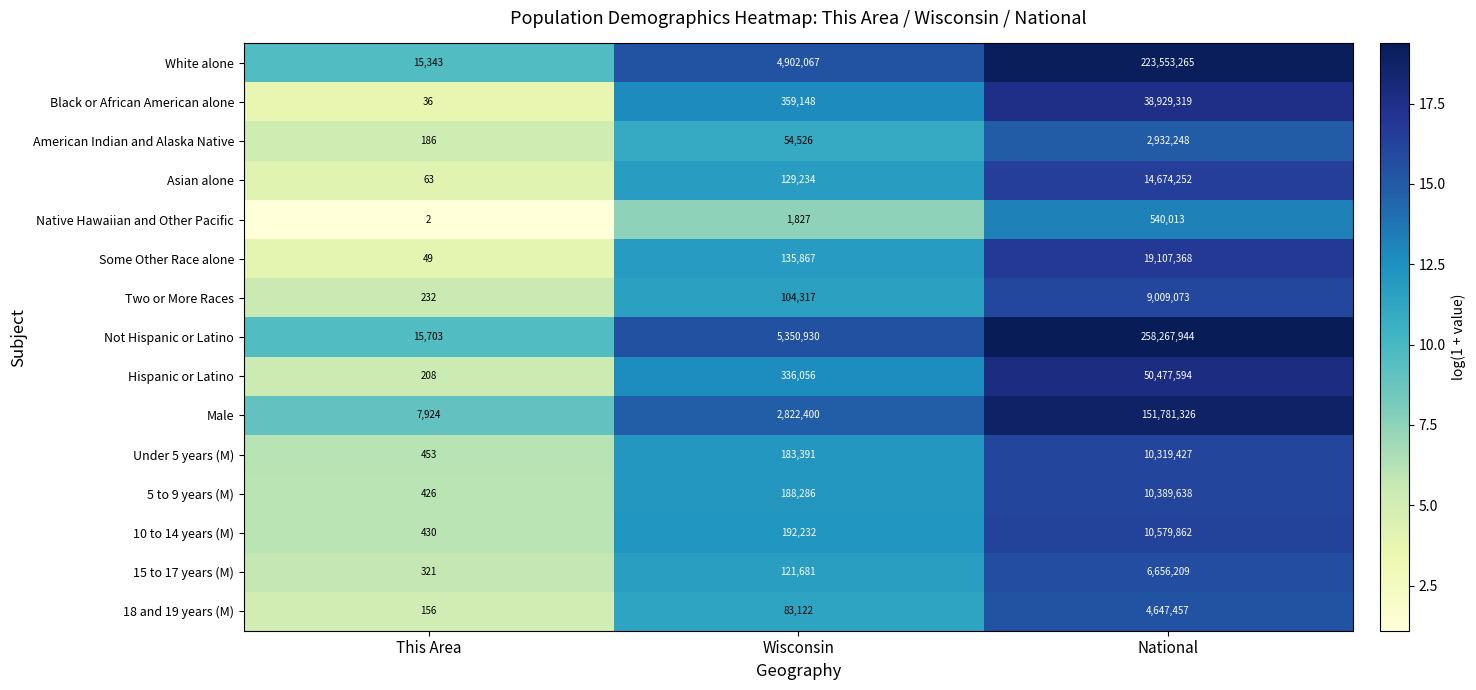

What is the maximum value for Black or African American alone?

38929319